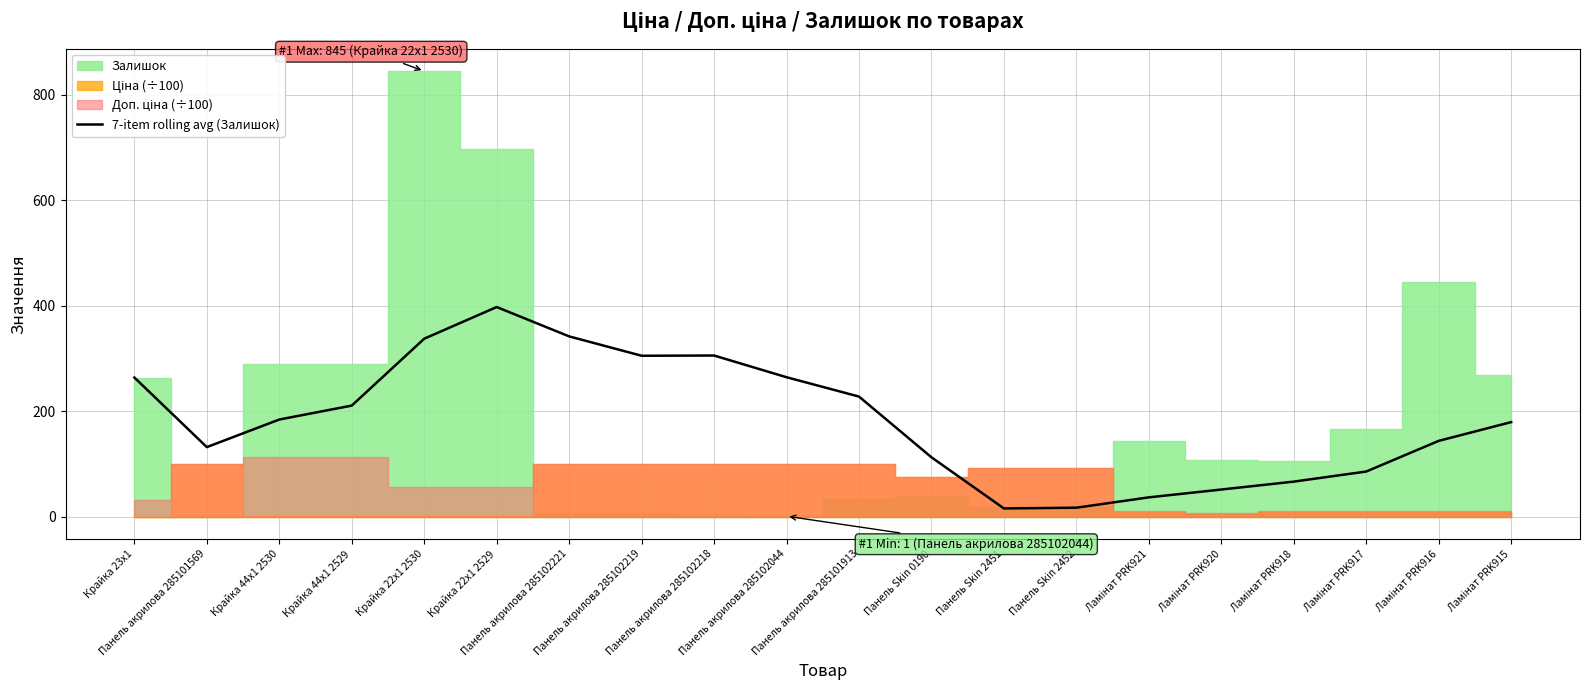

Reading left to right, list all the values displayed in this chart.

Крайка 23x1=264.0	Панель акрилова 285101569=132.0	Крайка 44x1 2530=184.3	Крайка 44x1 2529=210.8	Крайка 22x1 2530=337.6	Крайка 22x1 2529=397.7	Панель акрилова 285102221=342.0	Панель акрилова 285102219=305.3	Панель акрилова 285102218=305.7	Панель акрилова 285102044=264.6	Панель акрилова 285101913=227.9	Панель Skin 0190=112.7	Панель Skin 2451=15.7	Панель Skin 2452=17.1	Ламінат PRK921=36.7	Ламінат PRK920=51.6	Ламінат PRK918=66.6	Ламінат PRK917=85.7	Ламінат PRK916=143.9	Ламінат PRK915=179.4